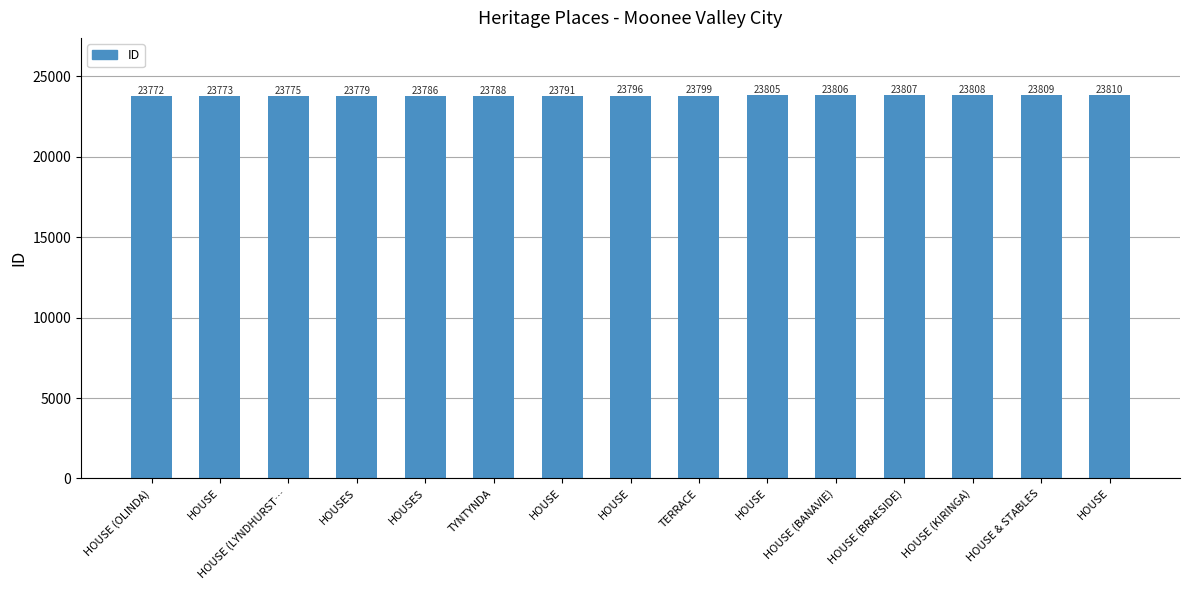

How many data points are less than 23796?

7